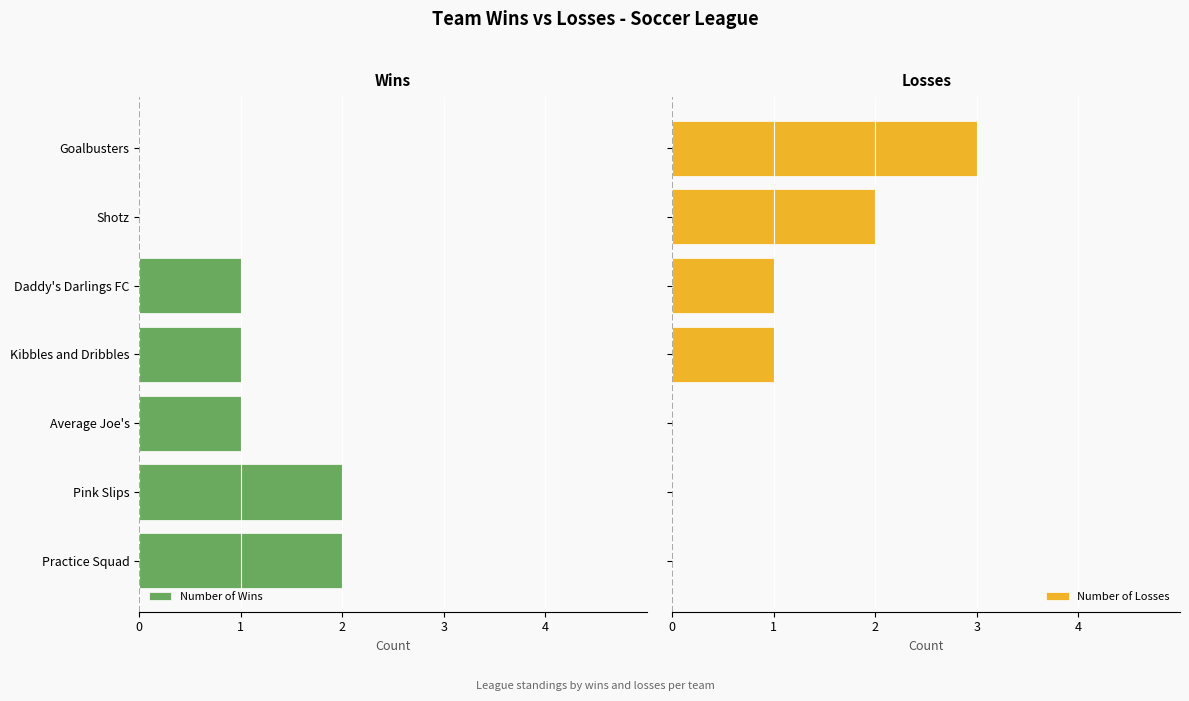

What is the maximum value for Number of Losses?

3